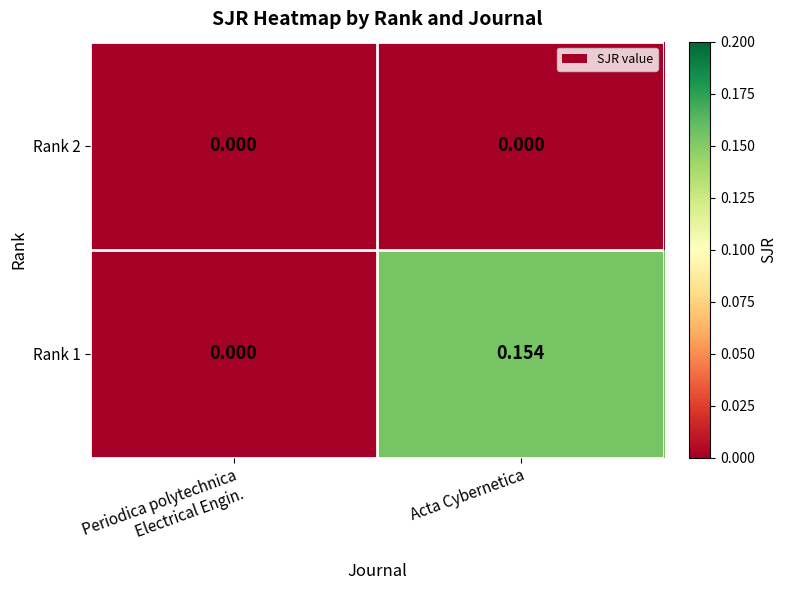

At which category is the sum across all series the highest?

Acta Cybernetica